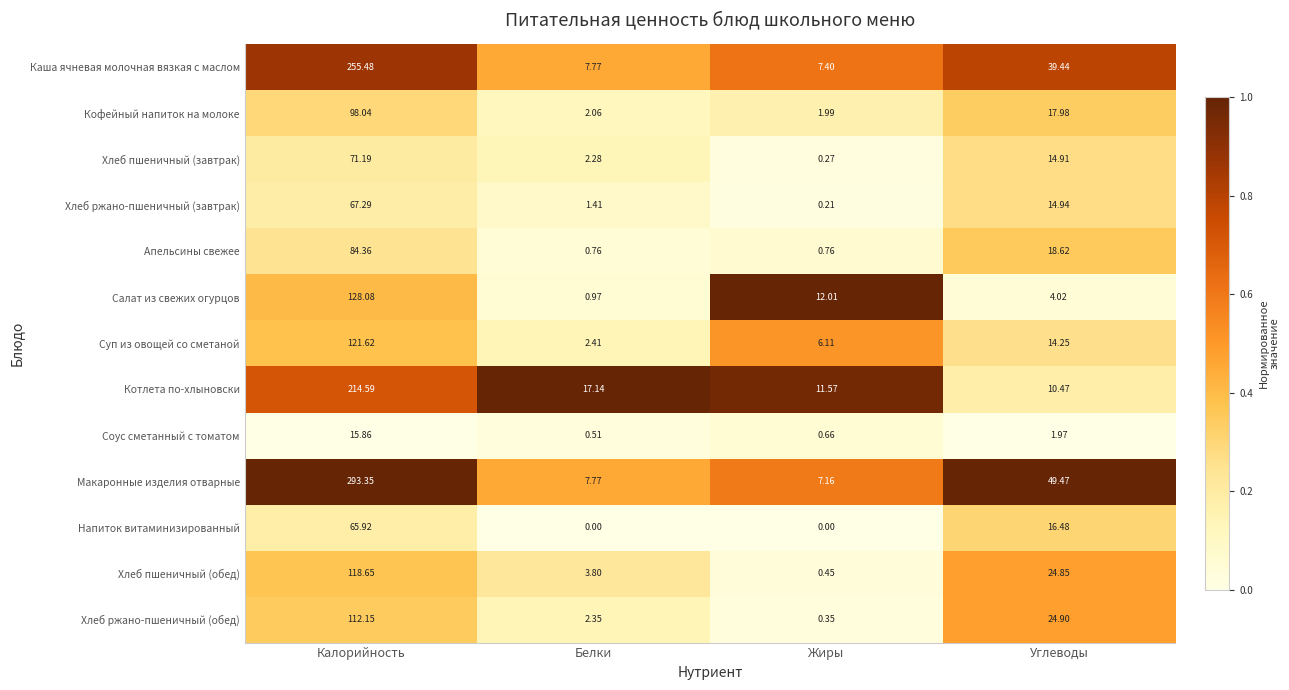

Which series has the largest total across all categories?

Макаронные изделия отварные